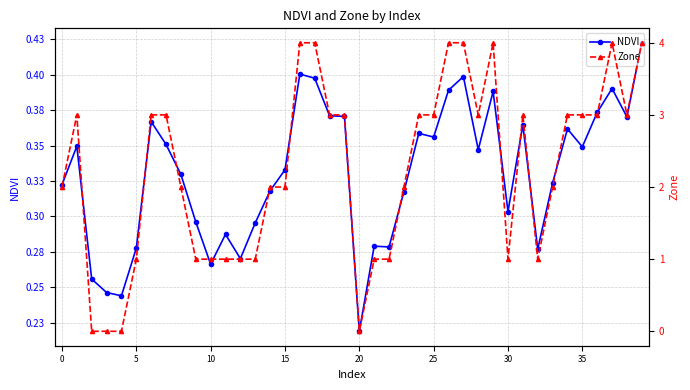

In NDVI, how many points are lower than both neighbors (excluding endpoints)?

11